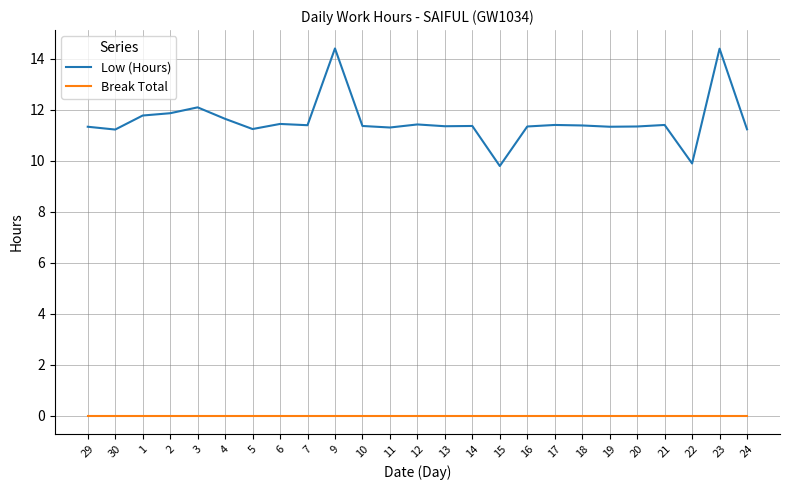

True or false: Low (Hours) and Break Total intersect in this chart.

False